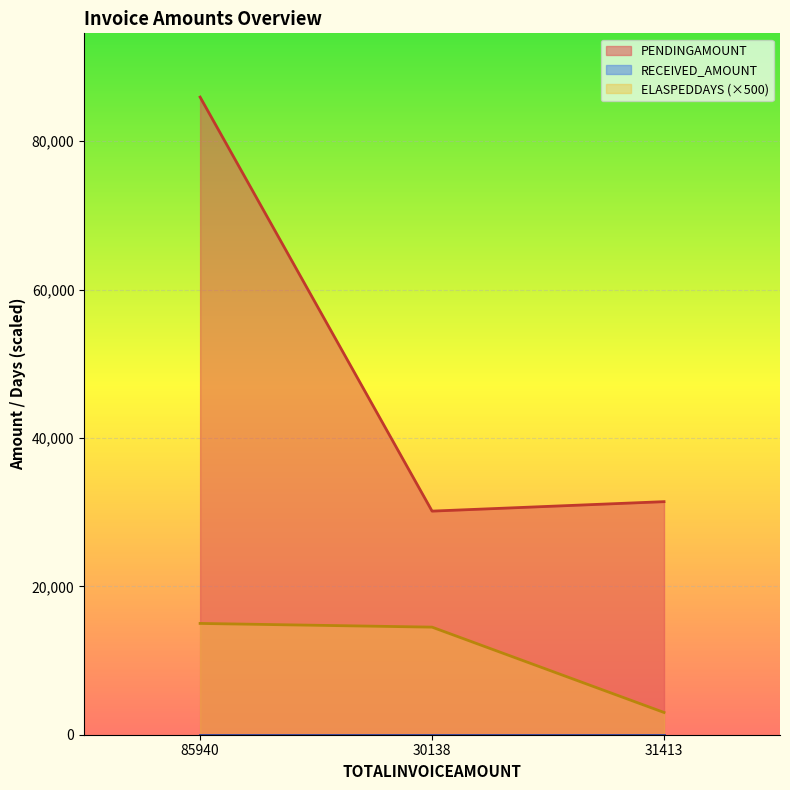

What is the value of the ELASPEDDAYS point at the 1st from the left?

15000